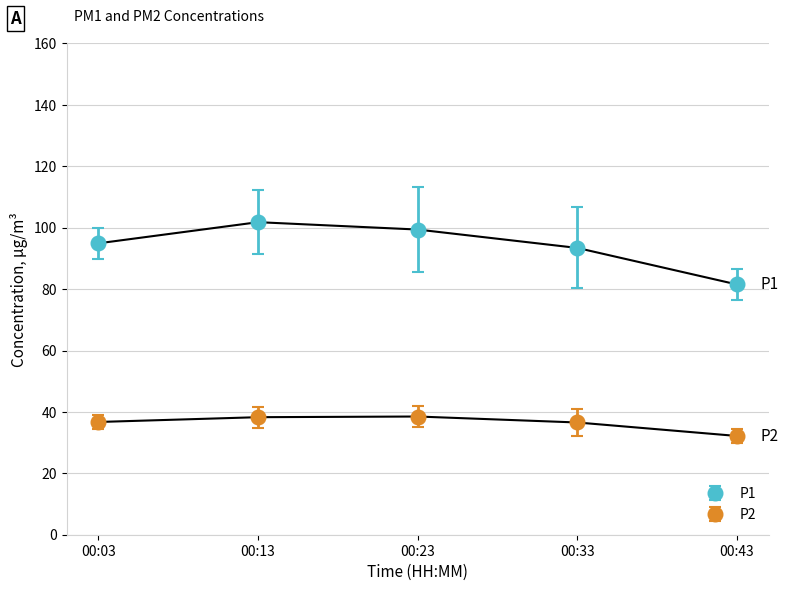

True or false: P2 and P1 cross at least once.

False